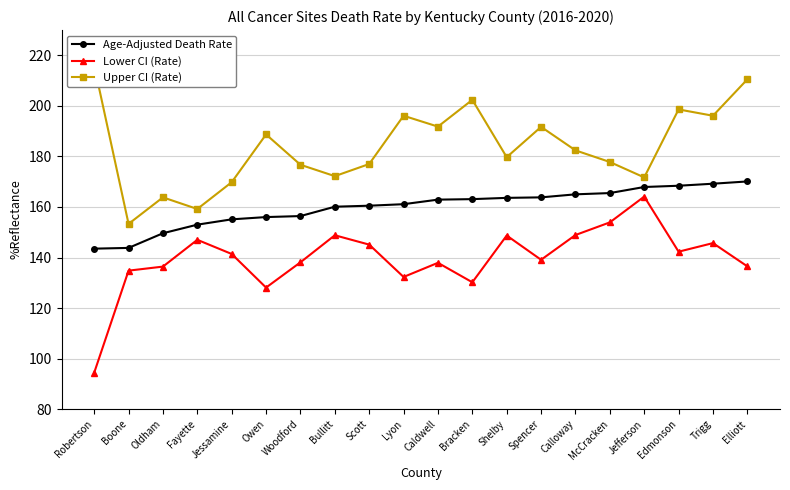

What is the approximate value of Lower CI (Rate) at Bracken?

130.2